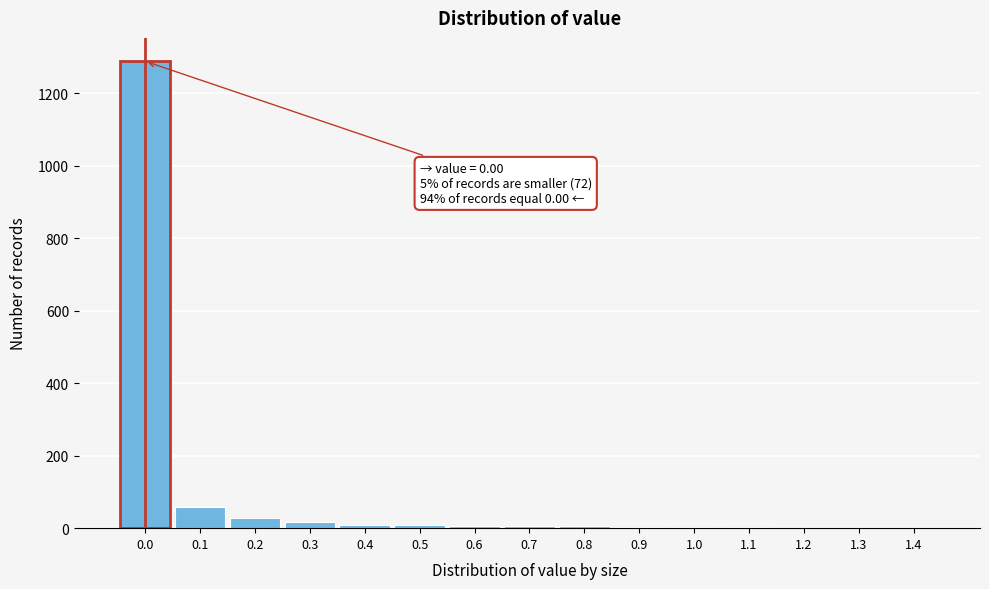

What is the greatest value displayed?

1288